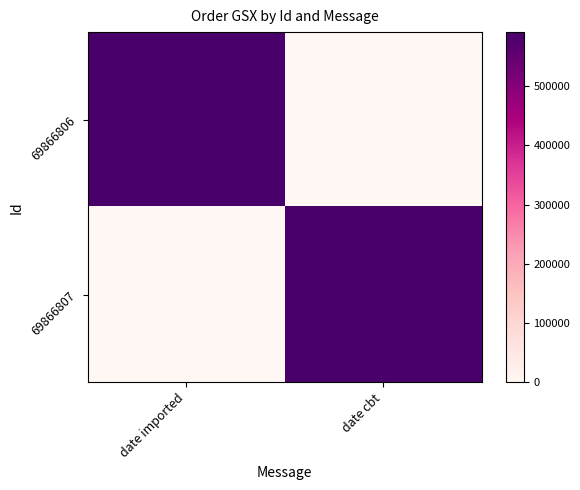

How many categories are shown in the chart?

2